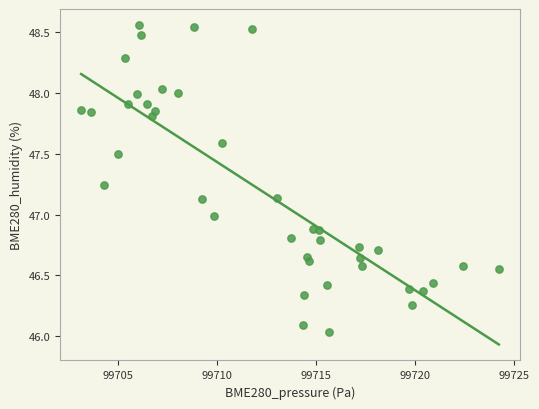

What is the range of Y values (max minus min)?

2.5